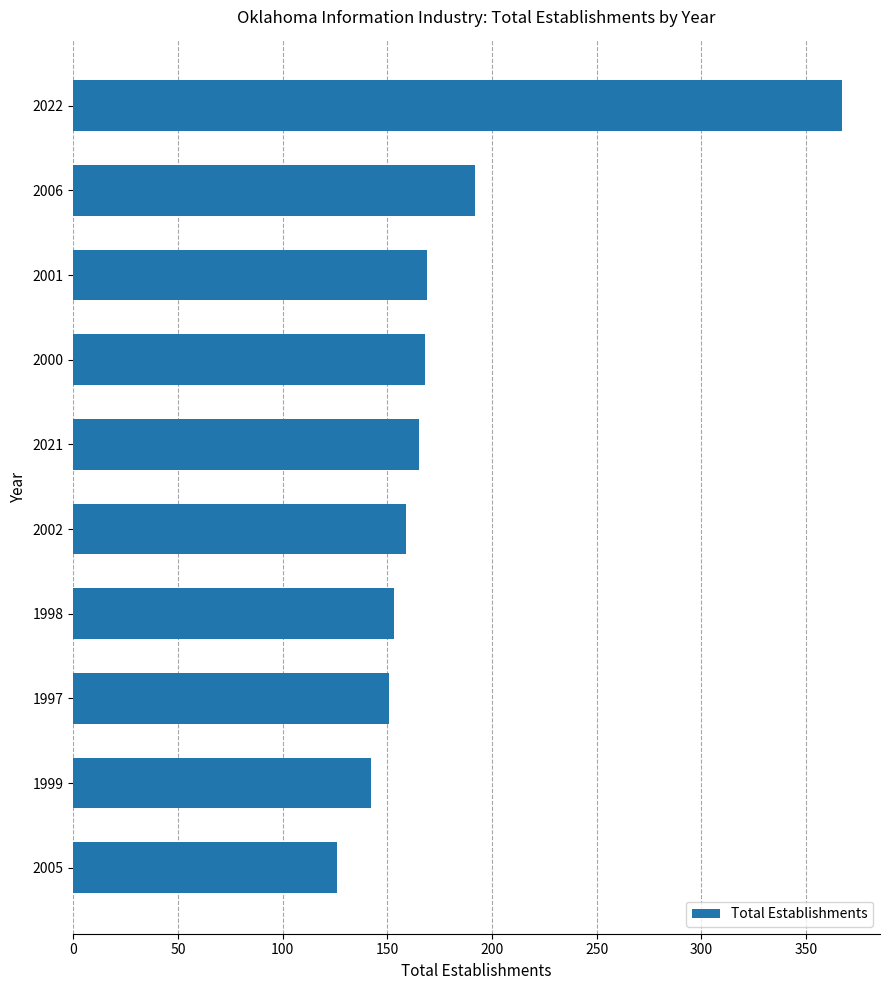

At which label is the value closest to 246?

2006